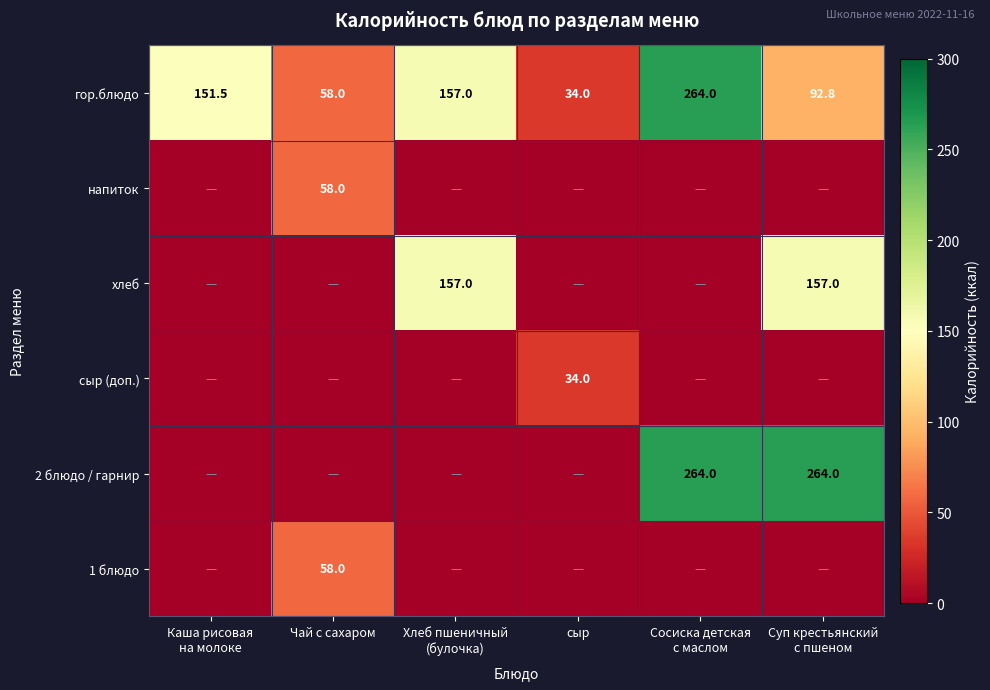

At how many categories does at least one series exceed 127?

4